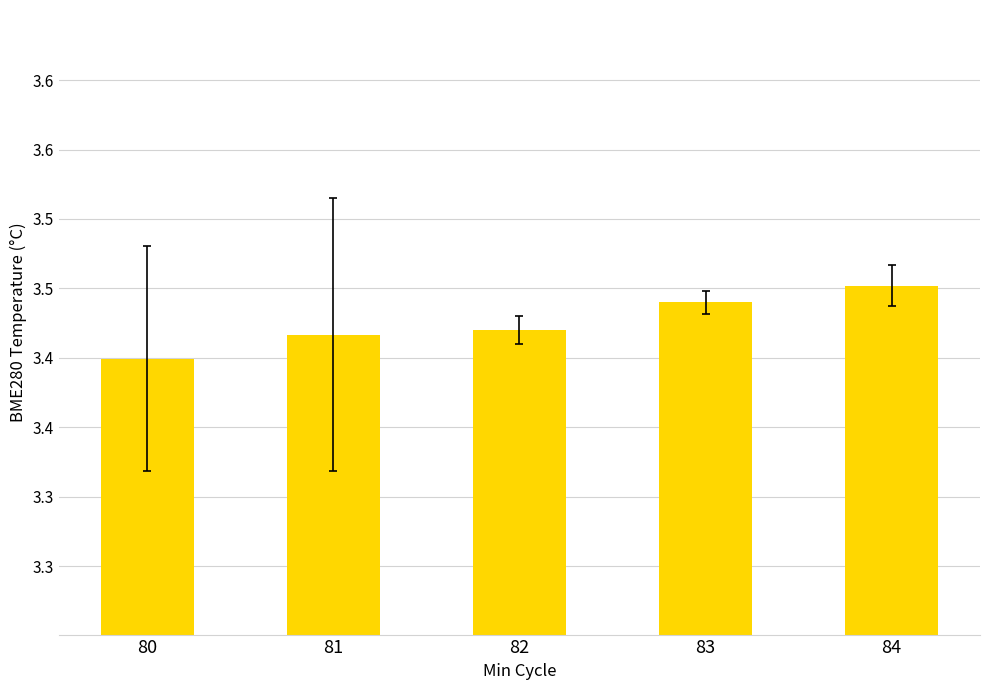

Rank the categories by value from highest to lowest.

84, 83, 82, 81, 80